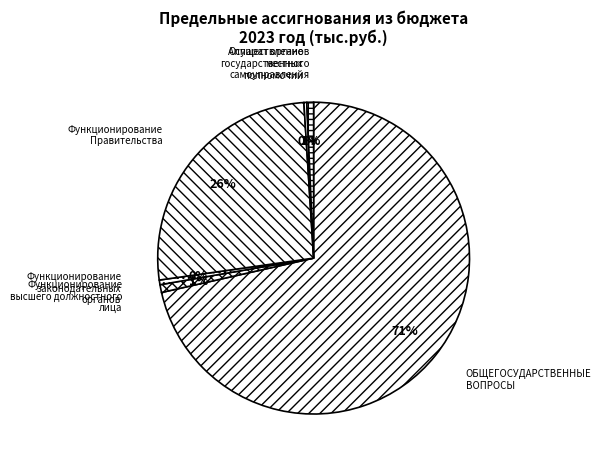

Is it true that Функционирование Правительства is 41% of the pie?

False